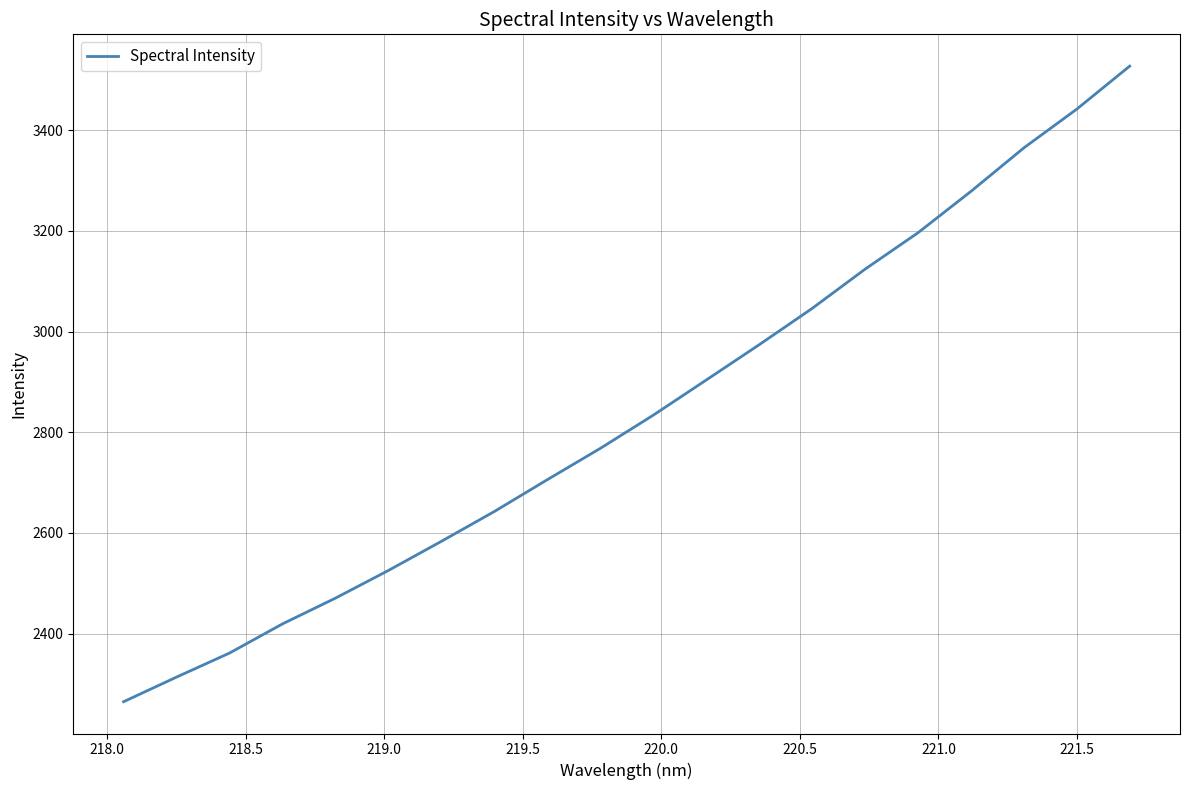

What is the smallest value displayed?

2264.7